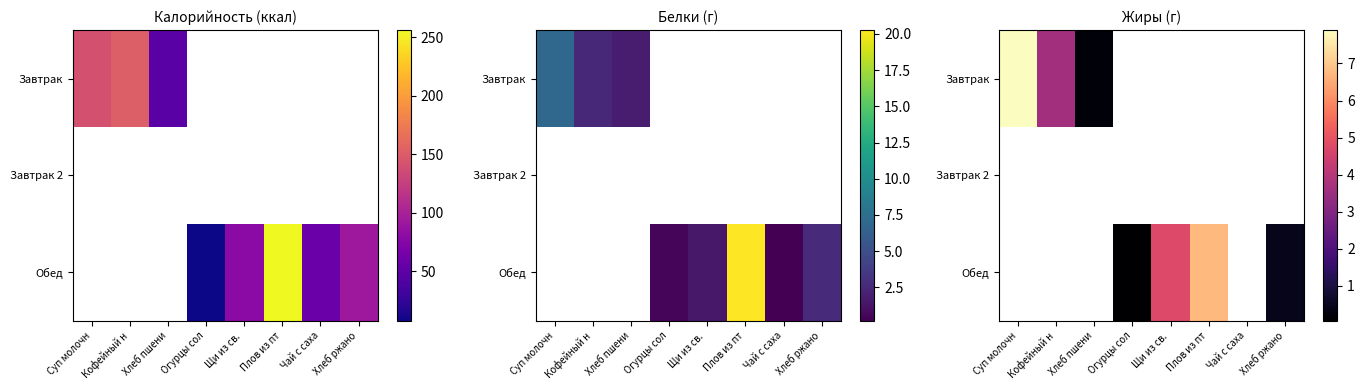

What is the difference between the maximum and minimum values in the Завтрак series?

7.9